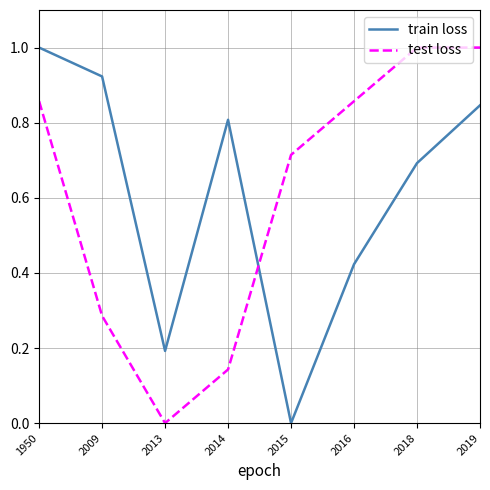

True or false: test loss has a value of 1.0 at 2019.

True